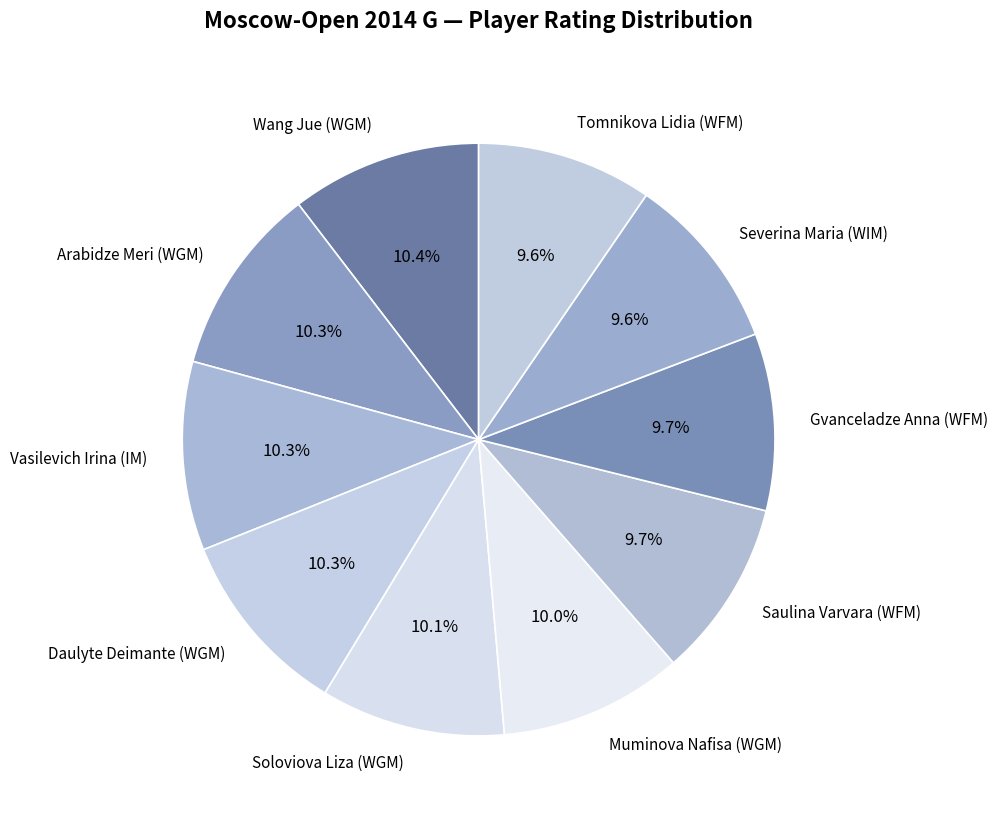

Is there a majority slice in this chart?

No